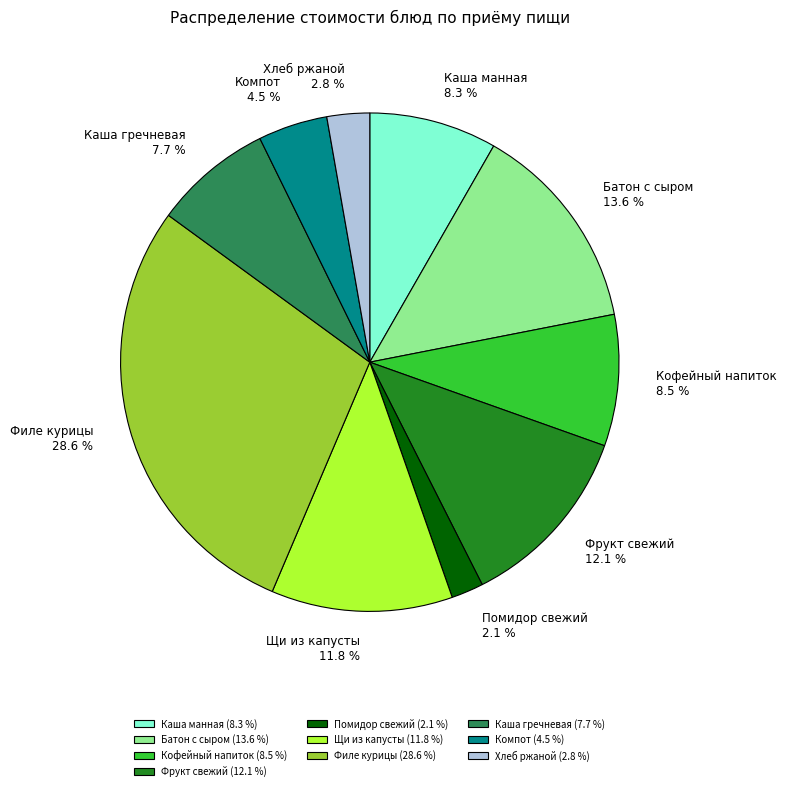

Does Помидор свежий account for over 50% of the chart?

No